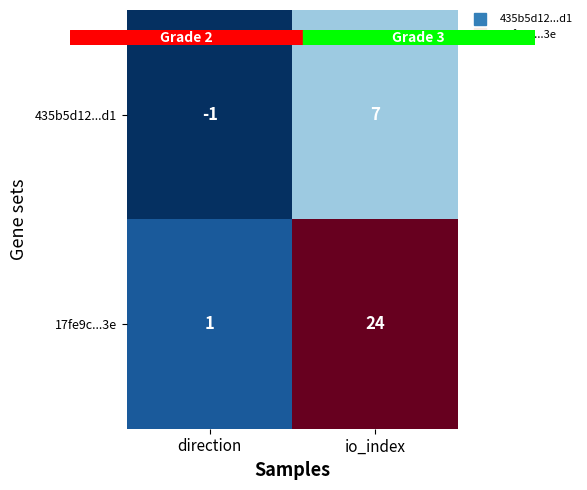

Reading left to right, what are all the values shown in this chart?

435b5d12...d1: direction=-1	io_index=7
17fe9c...3e: direction=1	io_index=24